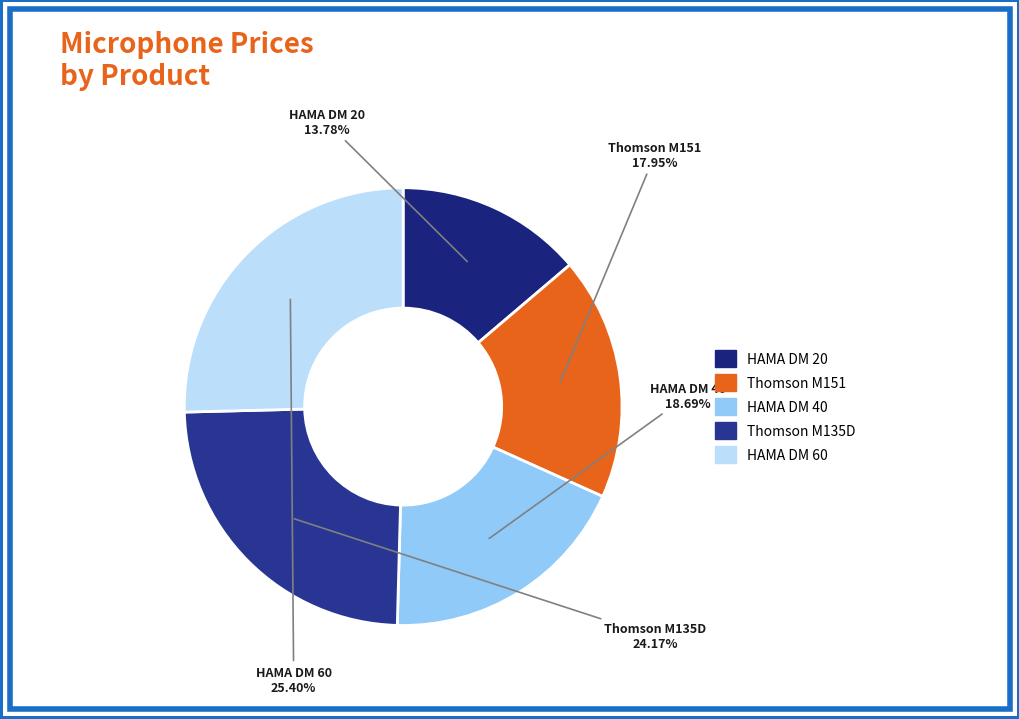

How many slices are in this pie chart?

5